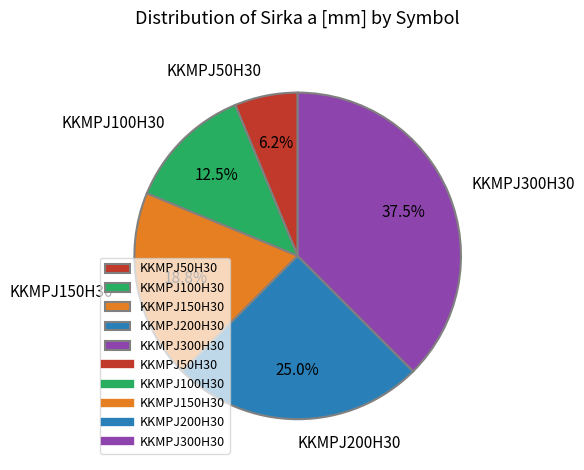

Which has a higher value, KKMPJ50H30 or KKMPJ200H30?

KKMPJ200H30